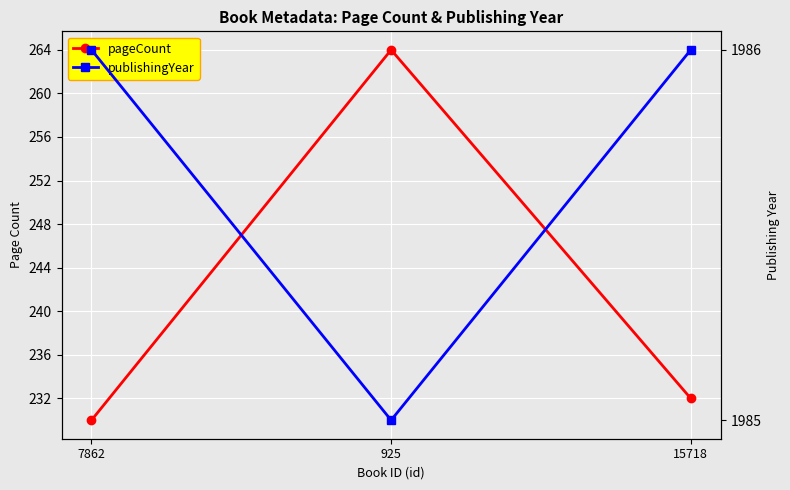

Between 925 and 15718, which series saw the biggest shift?

pageCount